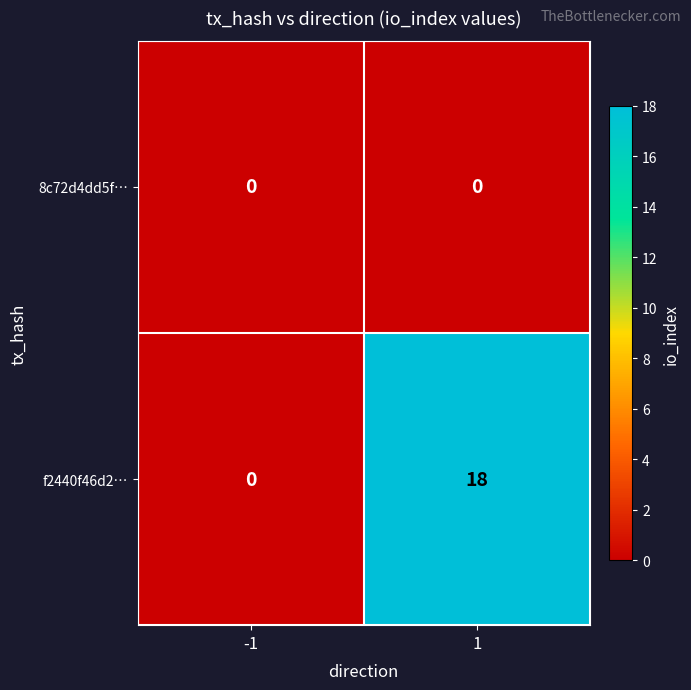

Reading left to right, transcribe all the data shown in this chart.

8c72d4dd5f…: -1=0	1=0
f2440f46d2…: -1=0	1=18